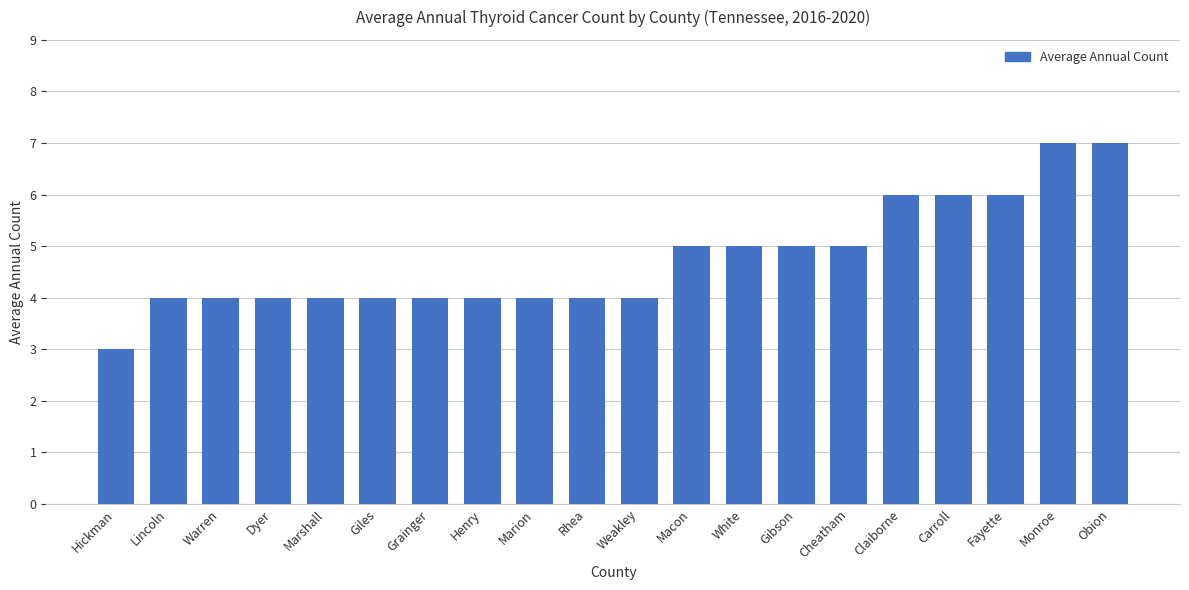

Between Cheatham and Lincoln, which is larger?

Cheatham